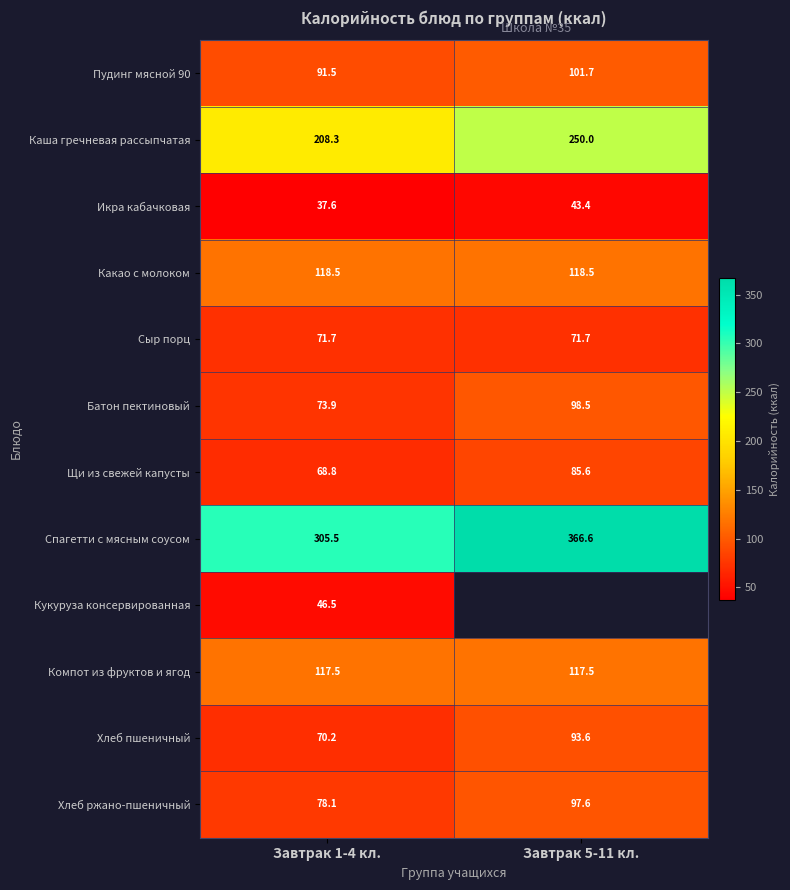

Is the value of Какао с молоком at Завтрак 5-11 кл. greater than the value of Пудинг мясной 90 at Завтрак 5-11 кл.?

Yes